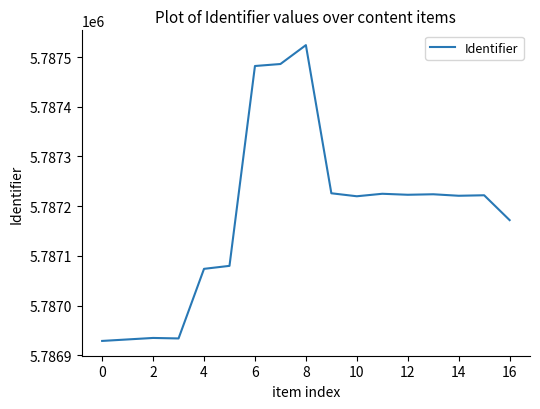

What is the greatest value displayed?

5787524